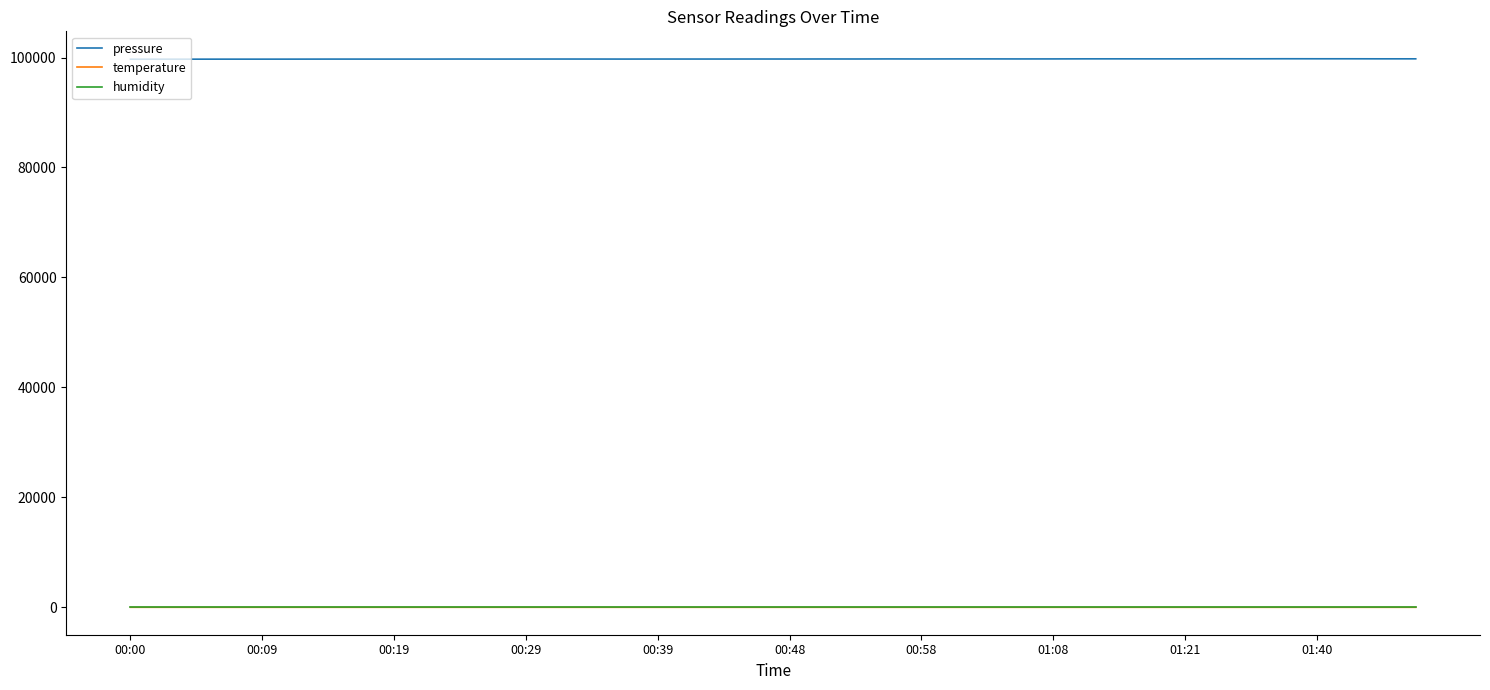

What is the difference between the maximum and minimum values in the temperature series?

1.8